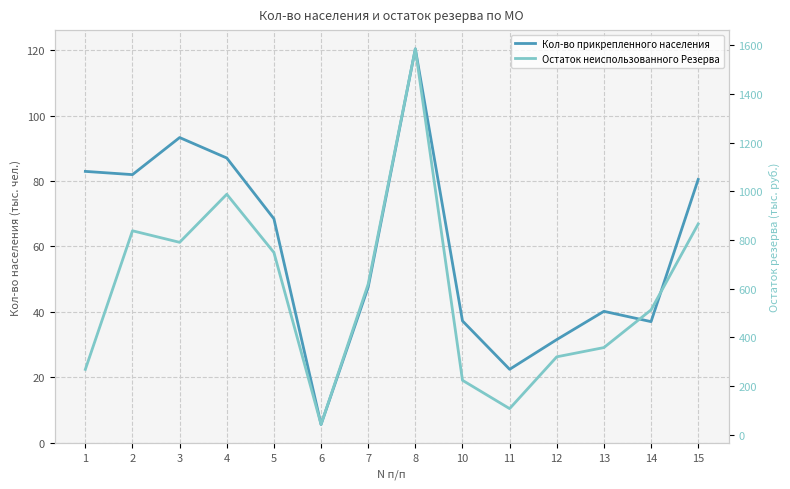

Reading left to right, extract all data points from this chart.

Кол-во прикрепленного населения: 1=82.9	2=81.9	3=93.3	4=87.0	5=68.4	6=5.5	7=47.5	8=120.4	10=37.2	11=22.4	12=31.5	13=40.1	14=37.0	15=80.5
Остаток неиспользованного Резерва: 1=268.4	2=837.6	3=790.2	4=987.6	5=748.5	6=42.3	7=618.9	8=1584.6	10=223.7	11=107.3	12=320.0	13=358.0	14=512.6	15=865.6